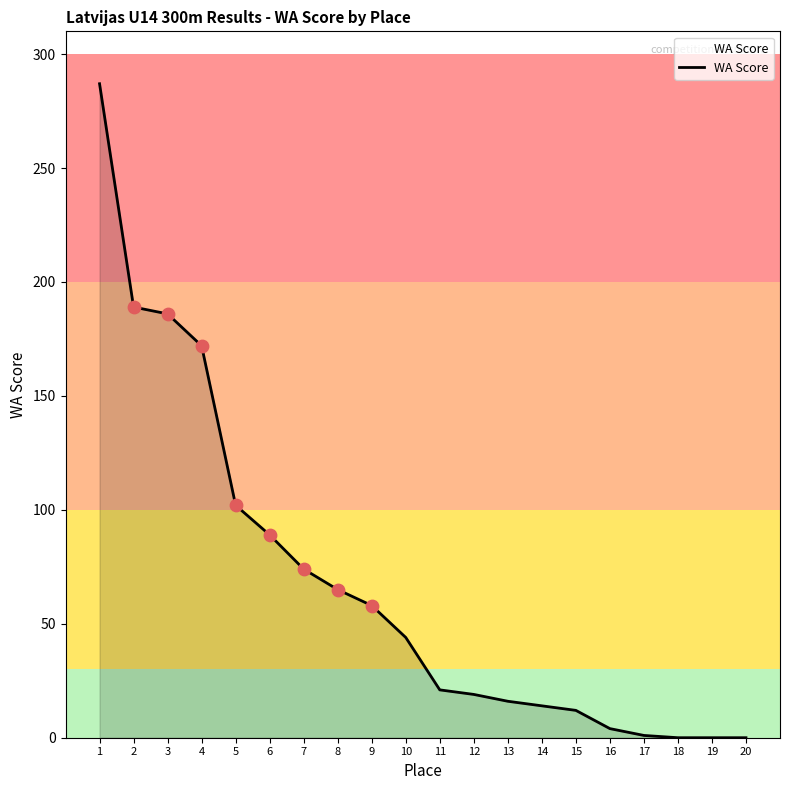

What is the ratio of the value at 14 to the value at 11?

0.7